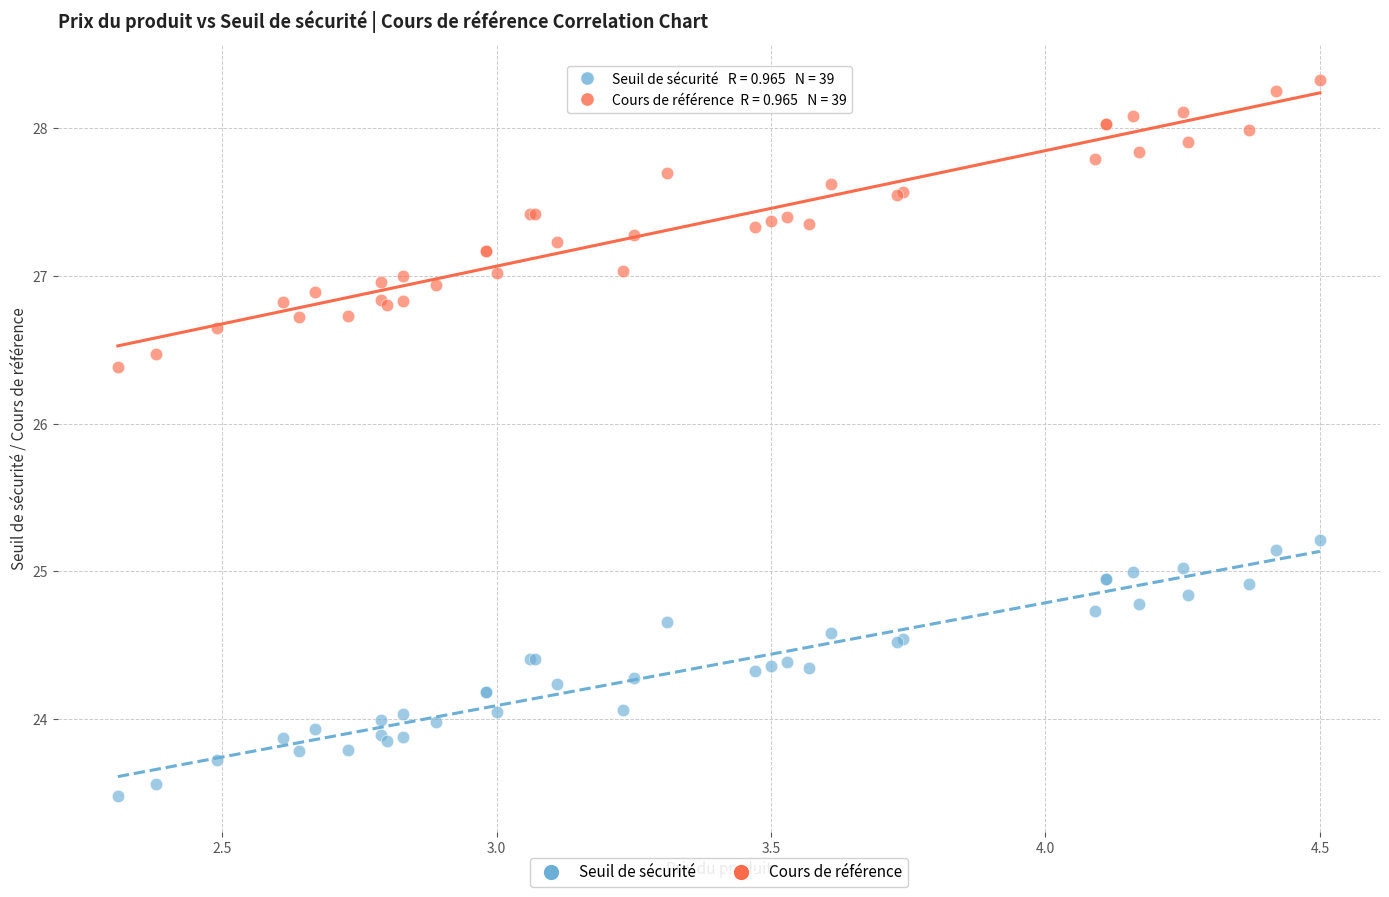

What is the X range (max minus min) for the scatter plot?

2.2